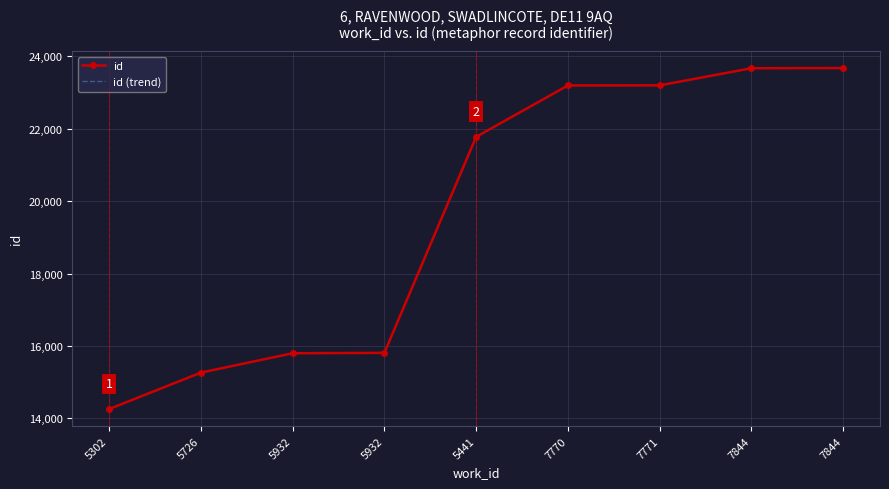

Rank the series at 7770 from highest to lowest value.

id, id (trend)